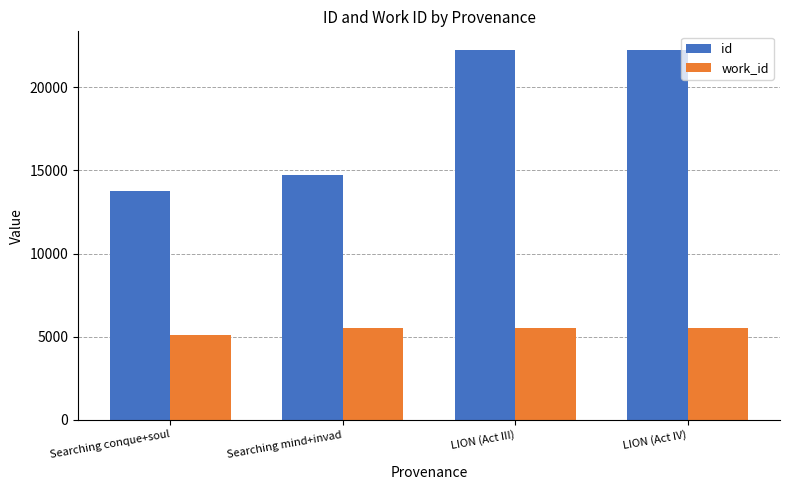

The value of work_id at Searching mind+invad is 5510. True or false?

True